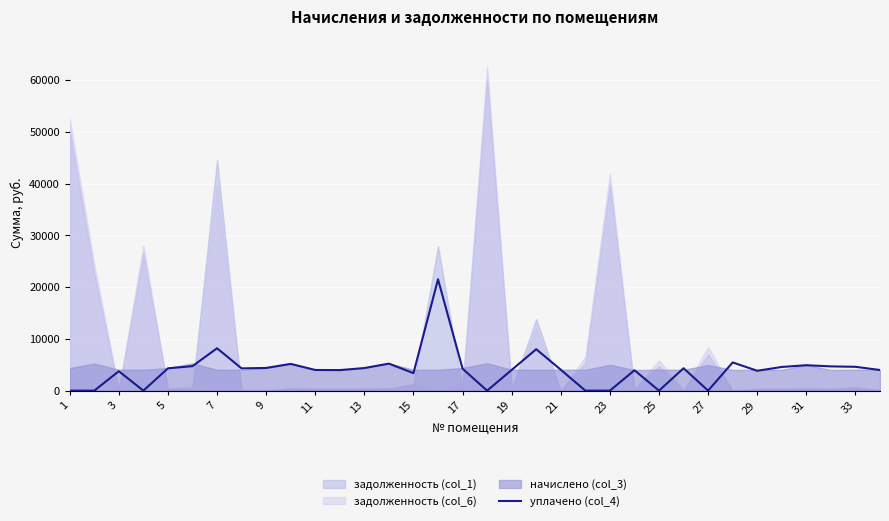

How many lines are shown in the chart?

1